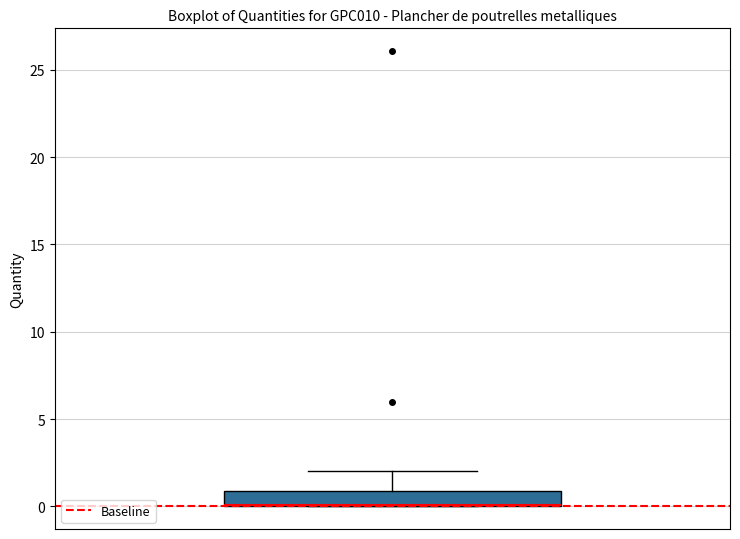

Where is the upper edge of the box on the y-axis? The values are not printed on the chart, so give them approximately, as read against the axis.

1